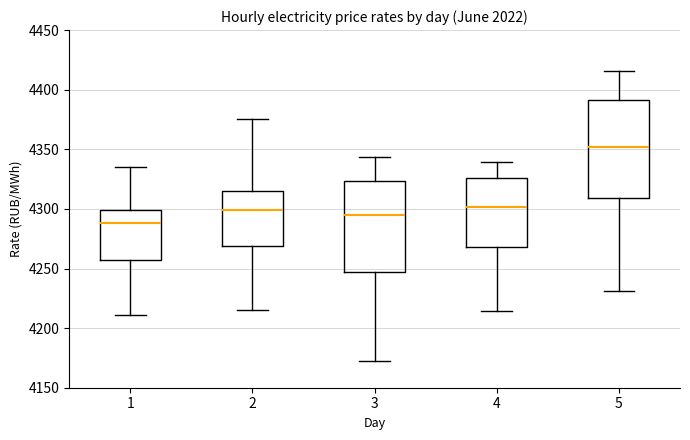

Reading left to right, transcribe this box plot: for each box, give where its median line is, the range the box spans, and where its two whiskers end, as read against the y-axis. The values are not printed on the chart, so give them approximately, as read against the axis.

1: median 4290, box 4255 to 4300, whiskers 4210 to 4335
2: median 4300, box 4270 to 4315, whiskers 4215 to 4375
3: median 4295, box 4245 to 4325, whiskers 4175 to 4345
4: median 4300, box 4270 to 4325, whiskers 4215 to 4340
5: median 4350, box 4310 to 4390, whiskers 4230 to 4415